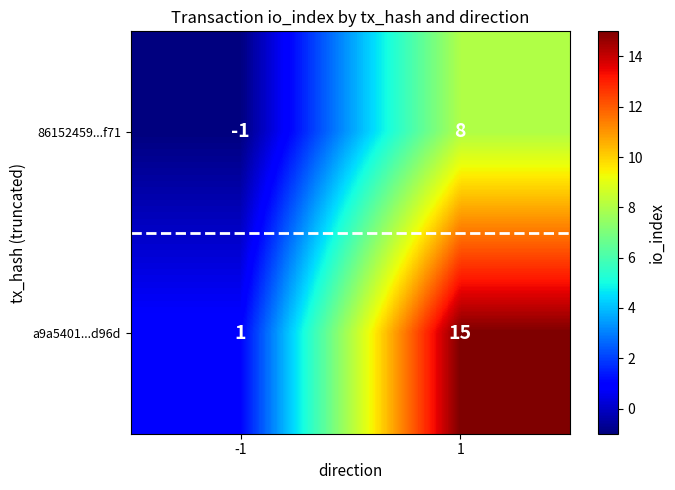

What is the maximum value shown in the chart?

15